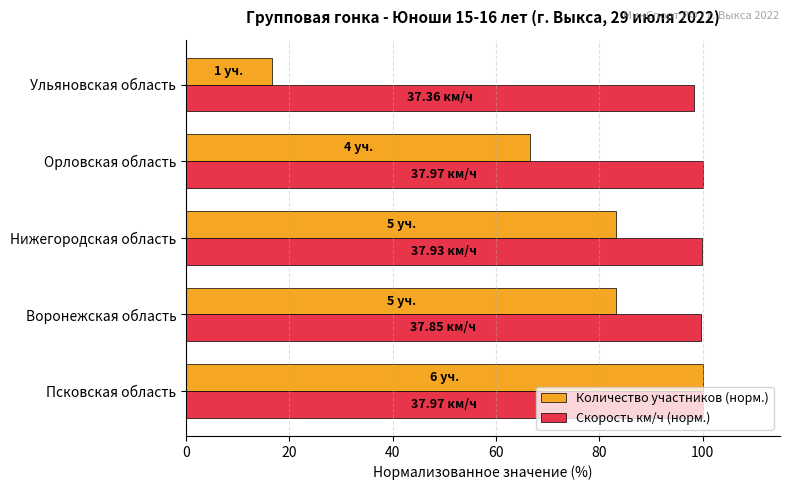

How many data points in Количество участников (норм.) are above 83?

3